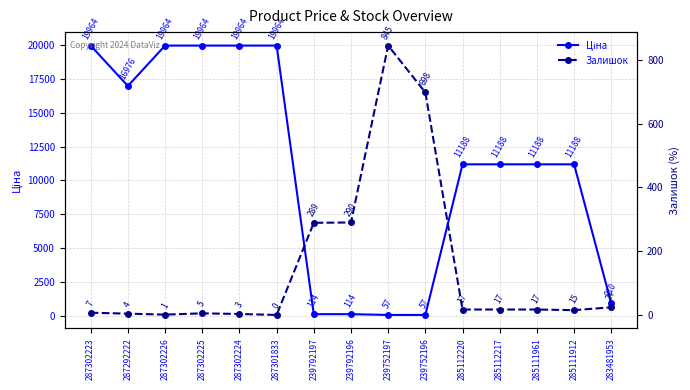

True or false: Ціна has more than 1 points higher than both neighbors.

False